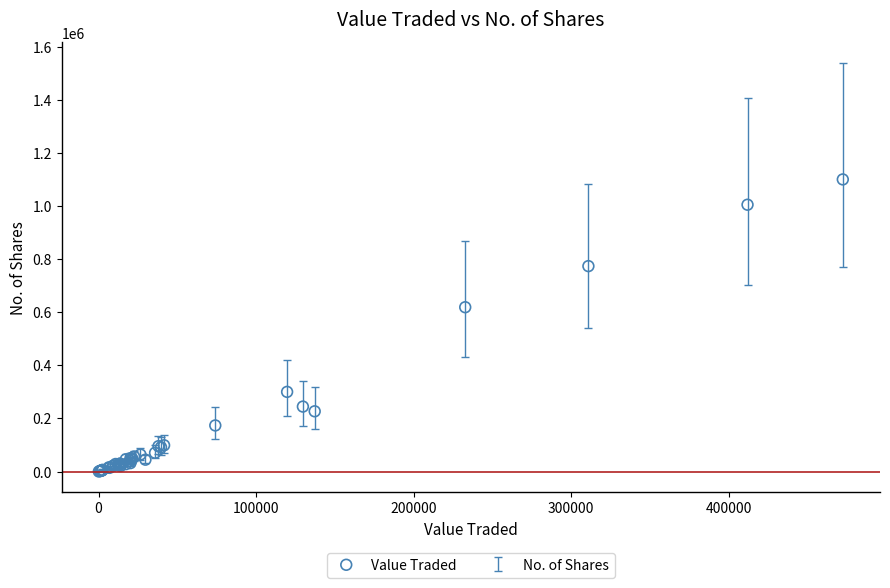

What Y value in the scatter plot is closest to 550141?

618807